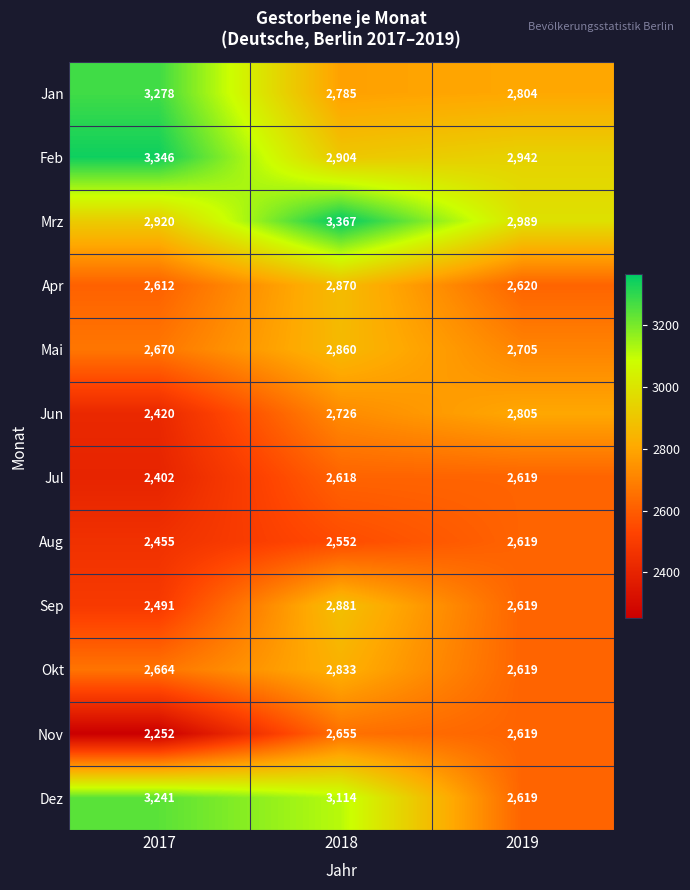

Which series has the largest total across all categories?

Mrz